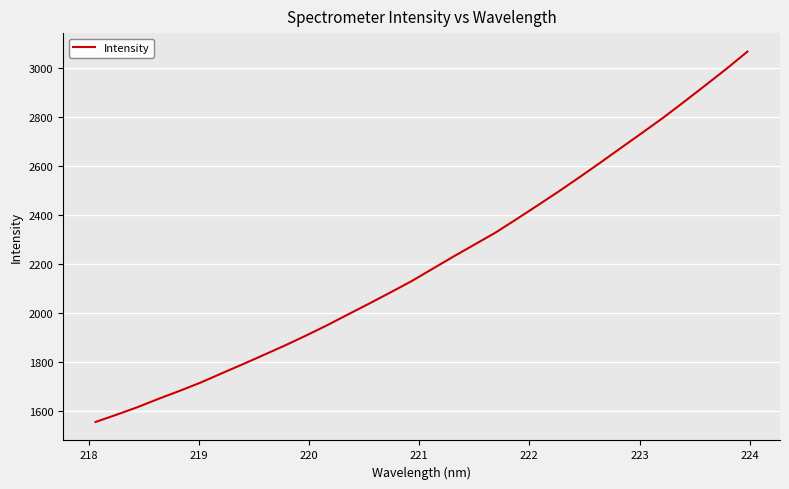

What is the greatest value displayed?

3065.2